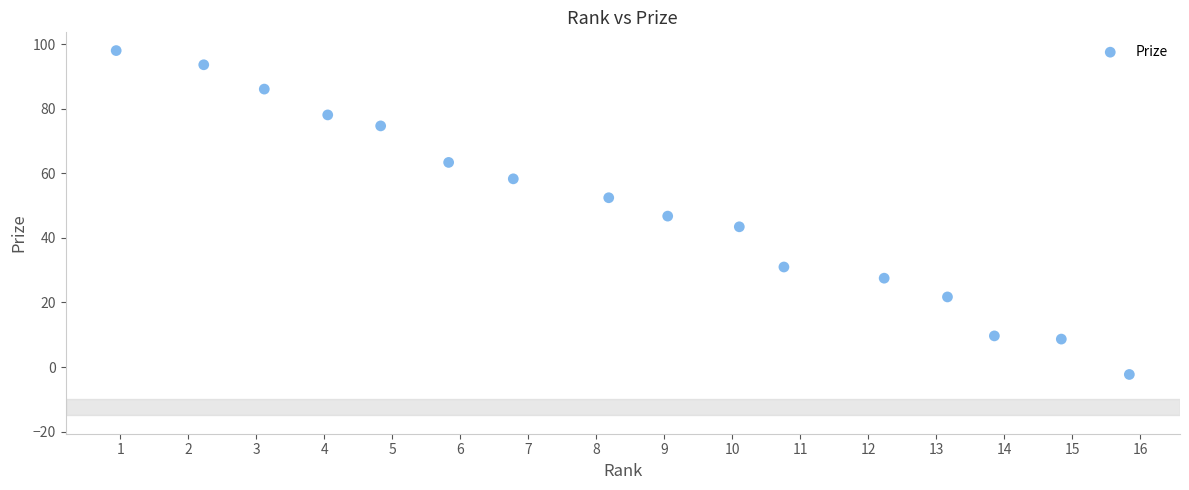

What is the range of X values (max minus min)?

14.9